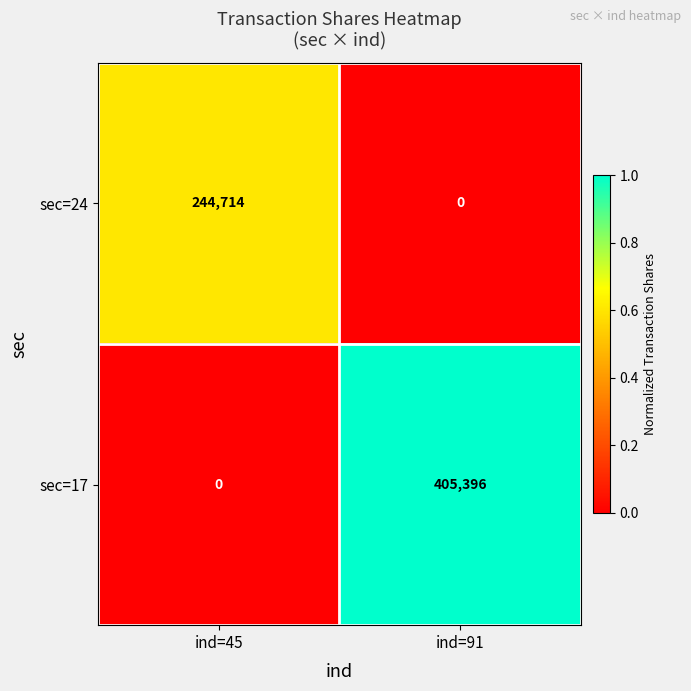

Read the sec=17 value at ind=91, to the nearest 50.

405400